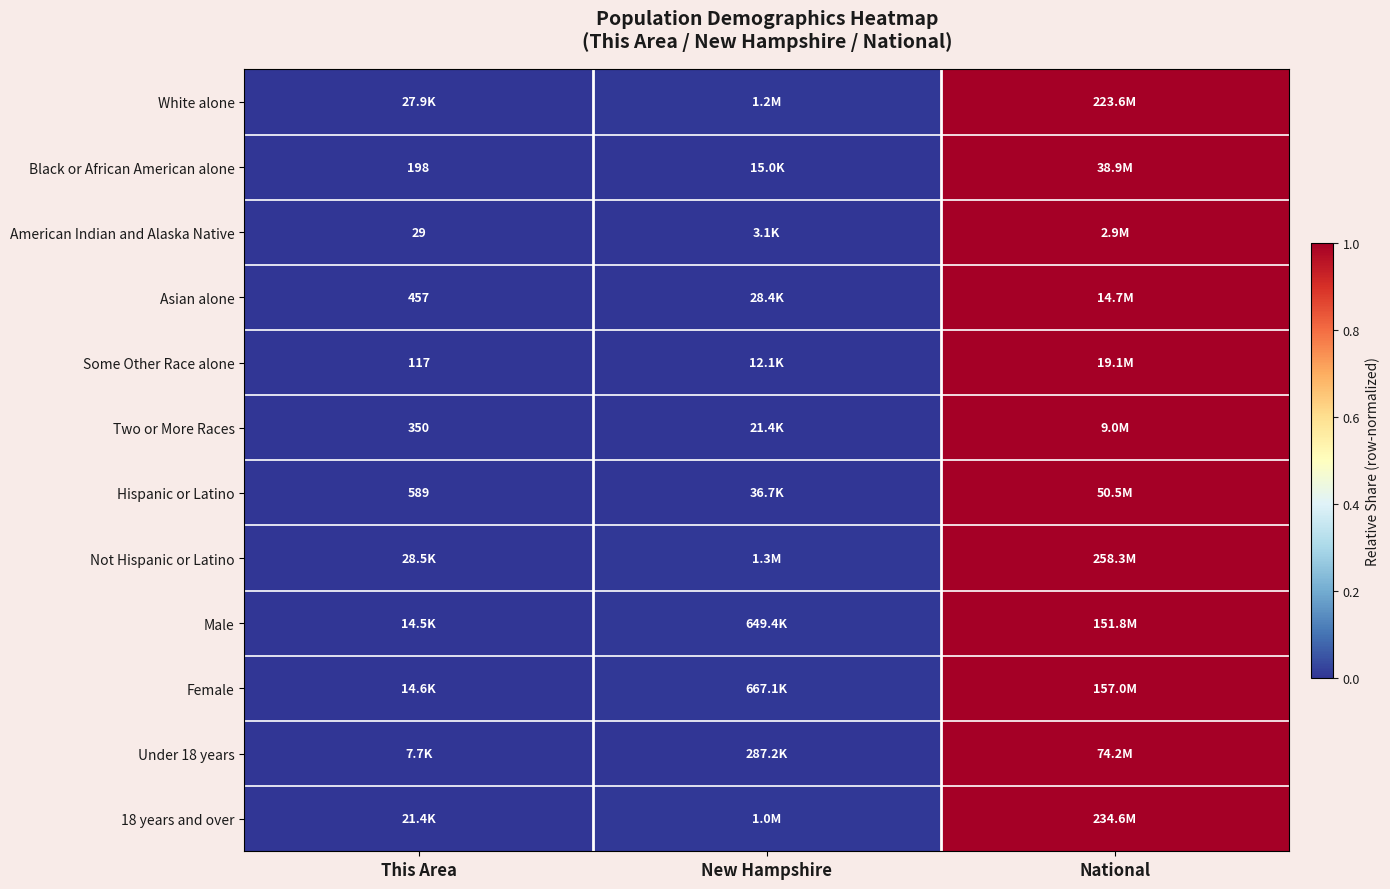

True or false: Two or More Races has a value of 0.0 at New Hampshire.

True